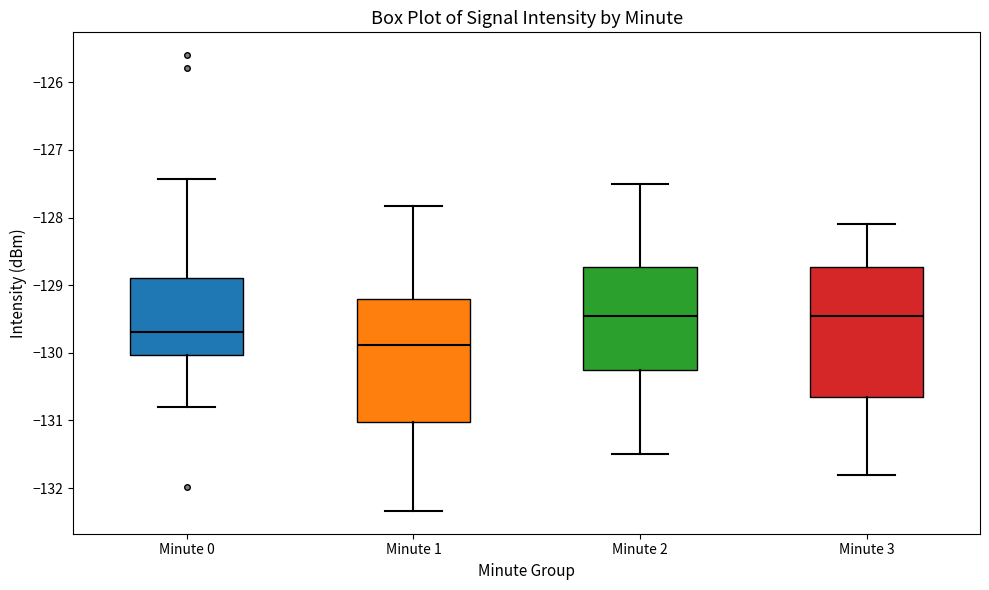

Which box's median line is the lowest?

Minute 1